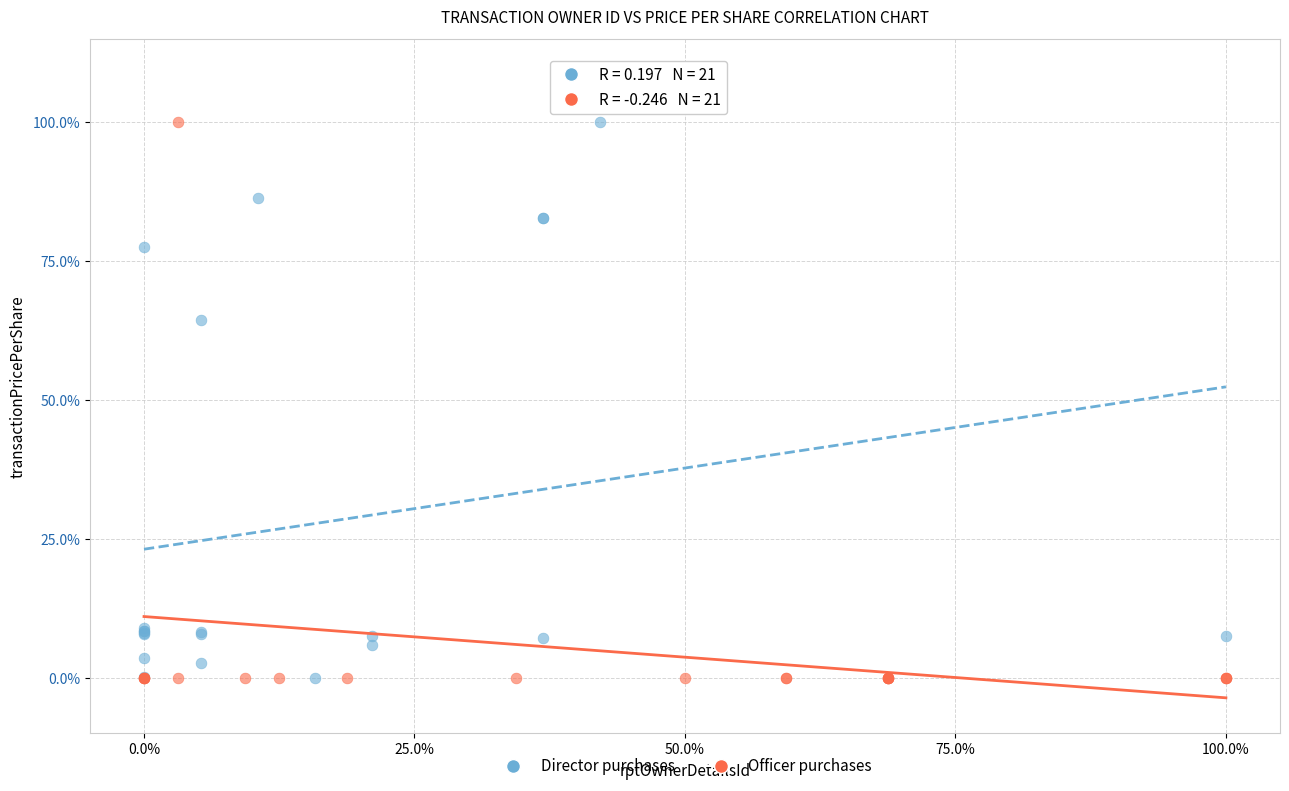

What are all the series names shown in the legend?

Director purchases, Officer purchases